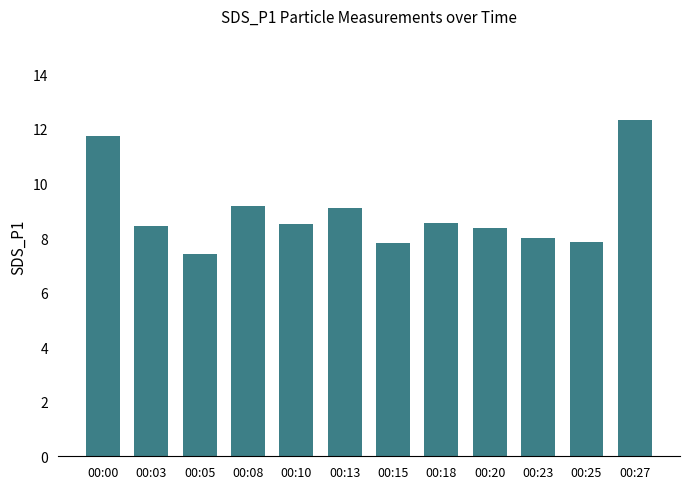

Are the bars horizontal?

No